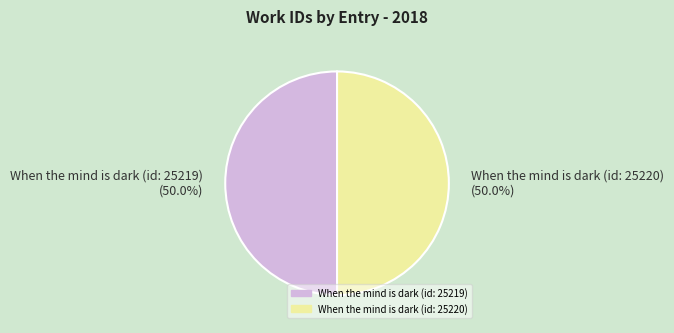

True or false: When the mind is dark (id: 25219) accounts for 61% of the total.

False